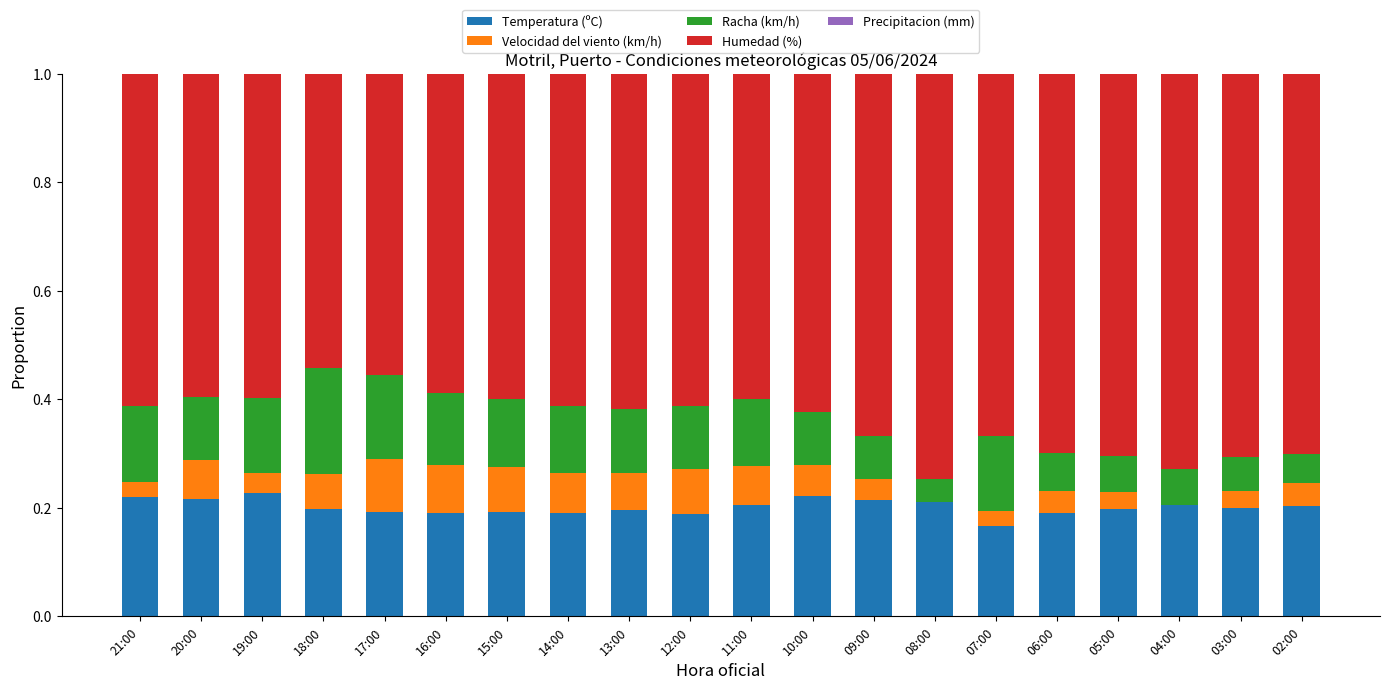

Does the chart contain stacked bars?

Yes